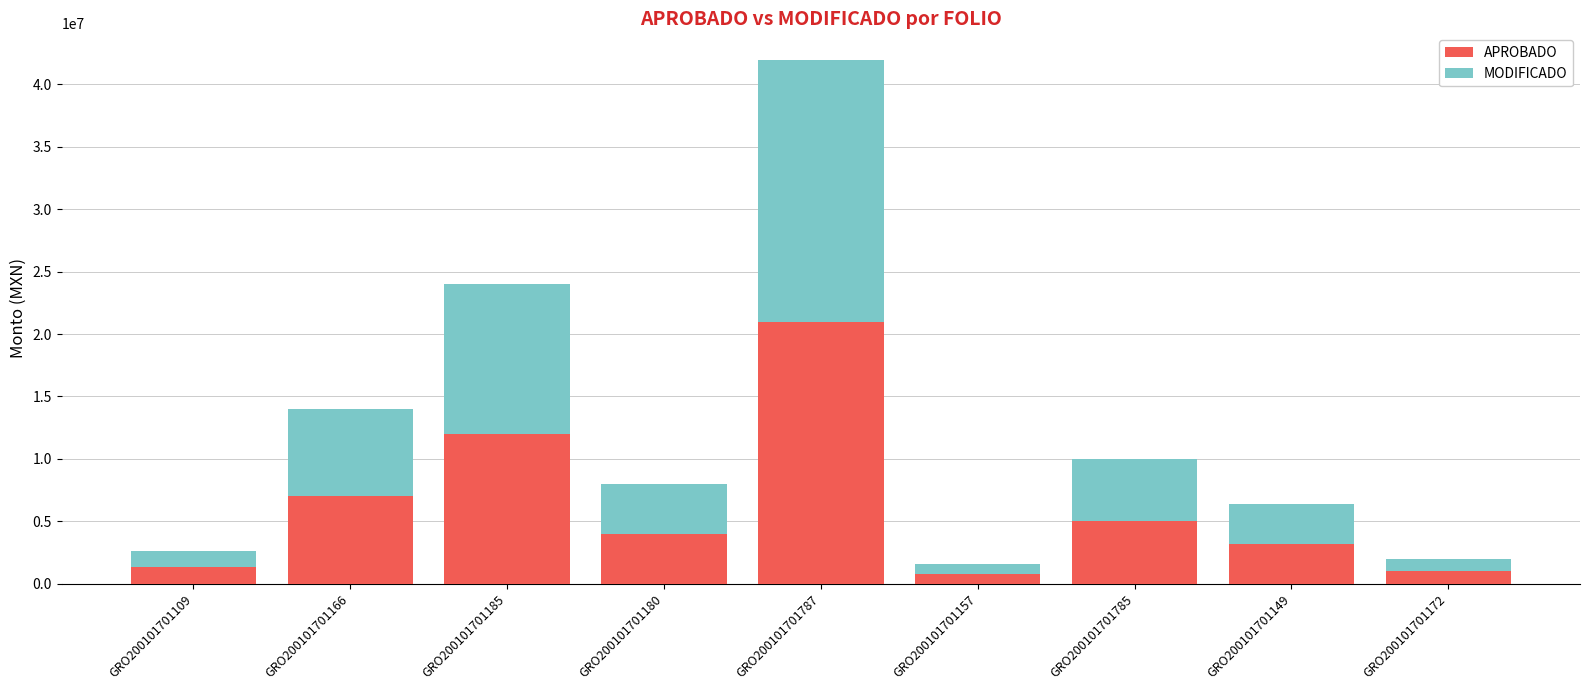

What is the average value of the APROBADO series?

6144444